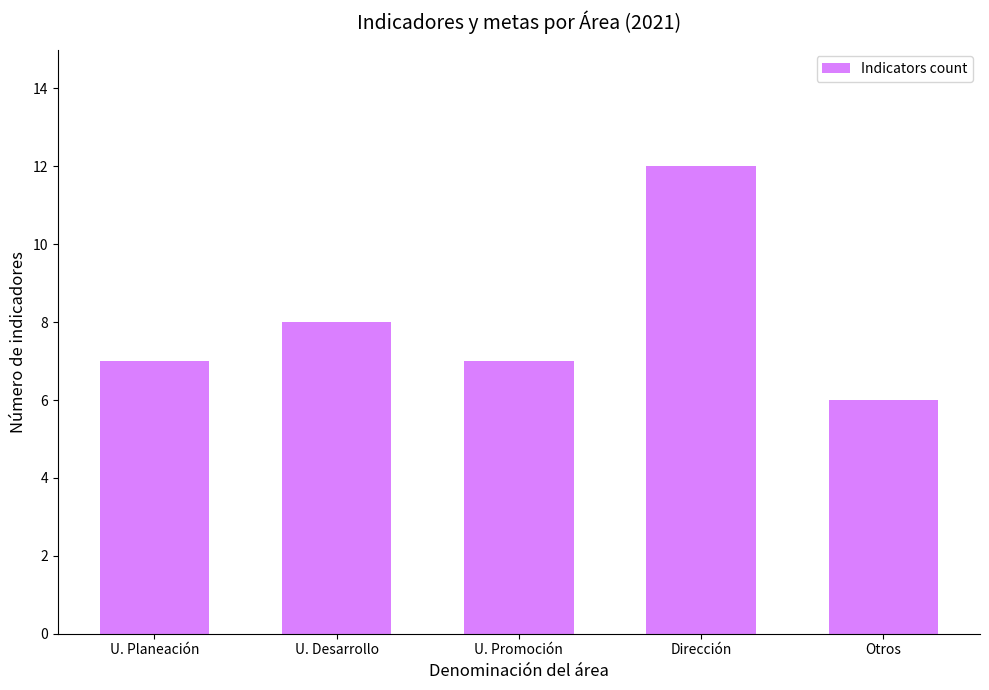

Count the values in the range 7 to 8.

3